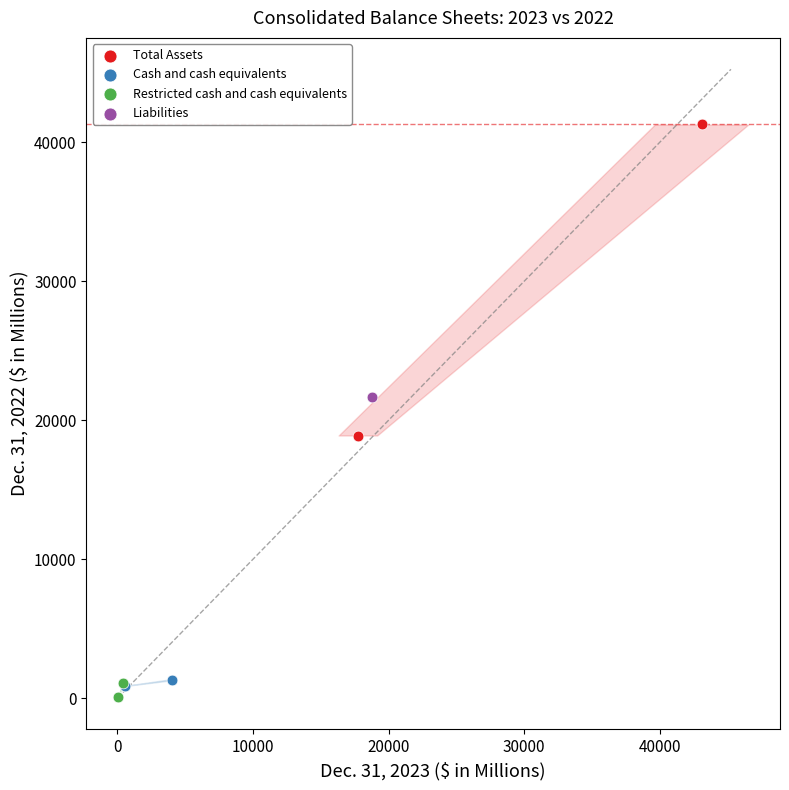

Which series reaches the maximum Y coordinate?

Total Assets